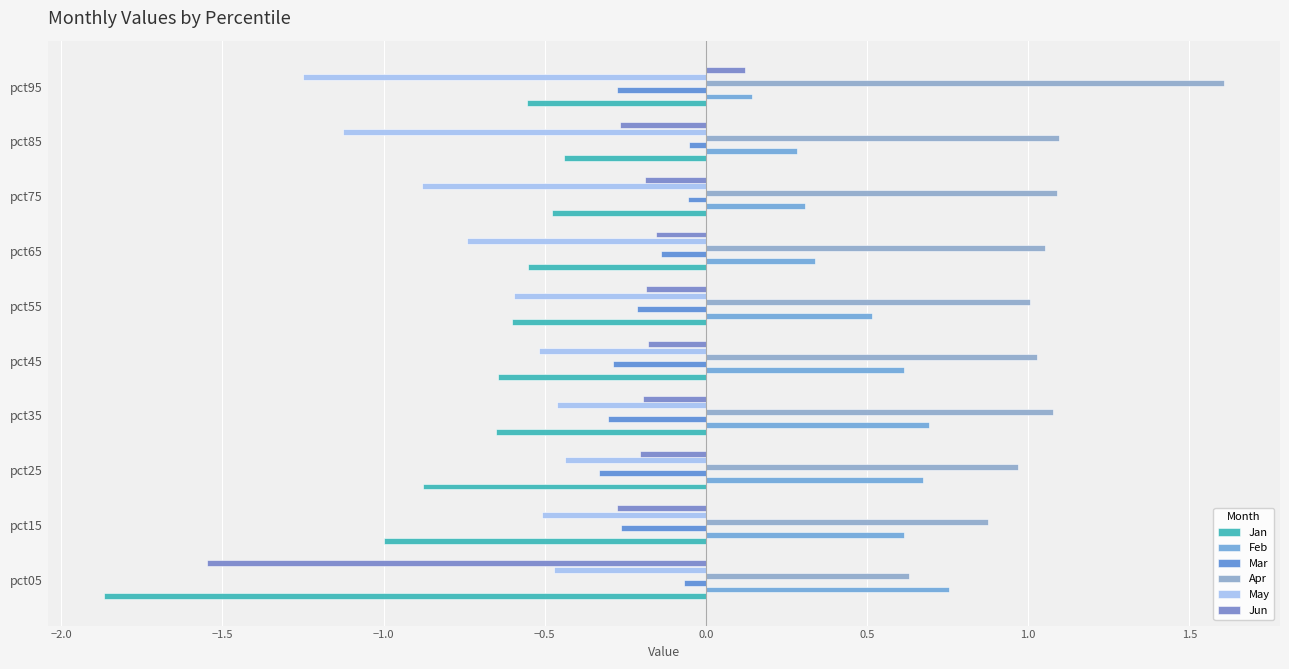

Rank the series by their maximum value, from lowest to highest.

Jan, May, Mar, Jun, Feb, Apr